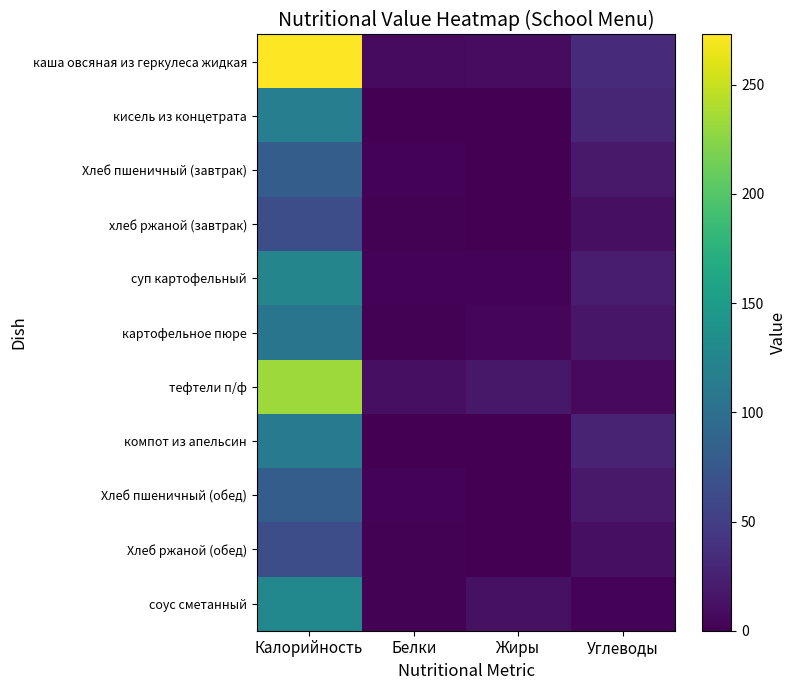

At Углеводы, list the series in order from smallest to largest.

соус сметанный, тефтели п/ф, Хлеб ржаной (обед), хлеб ржаной (завтрак), картофельное пюре, Хлеб пшеничный (завтрак), Хлеб пшеничный (обед), суп картофельный, компот из апельсин, кисель из концетрата, каша овсяная из геркулеса жидкая